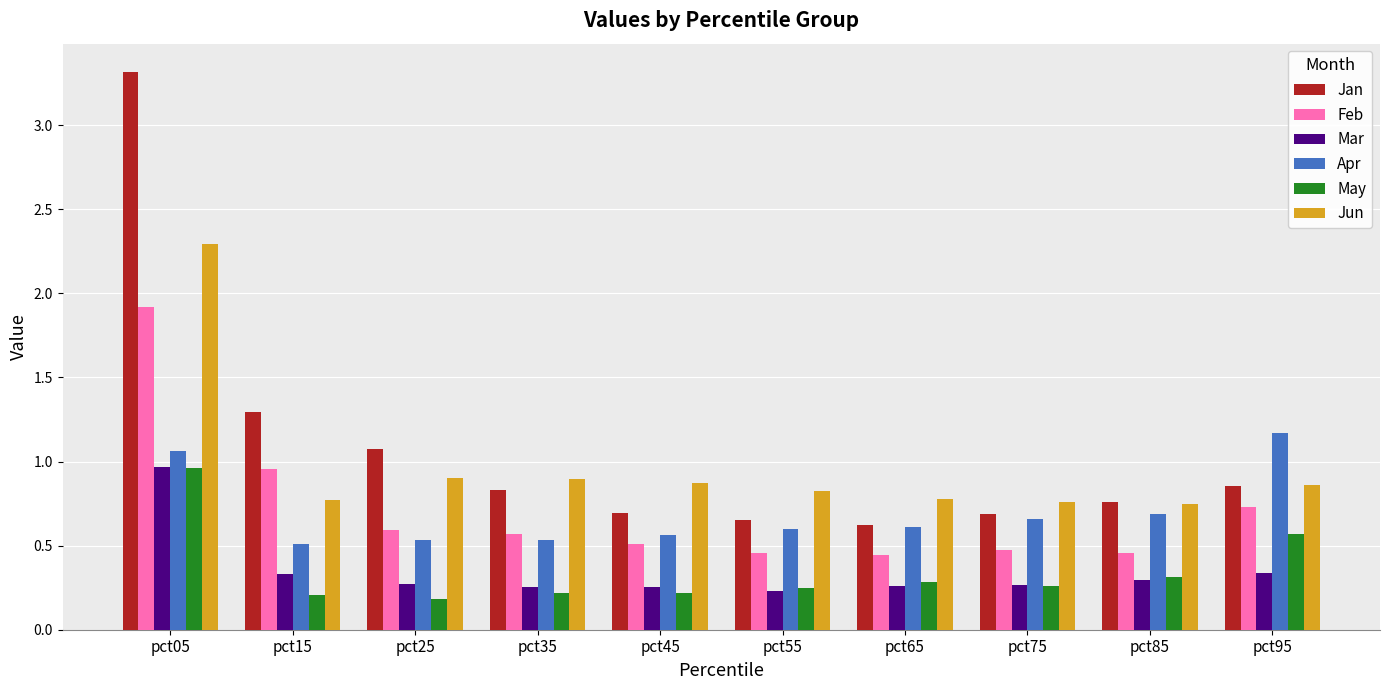

What is the difference between the Feb values at pct05 and pct55?

1.5